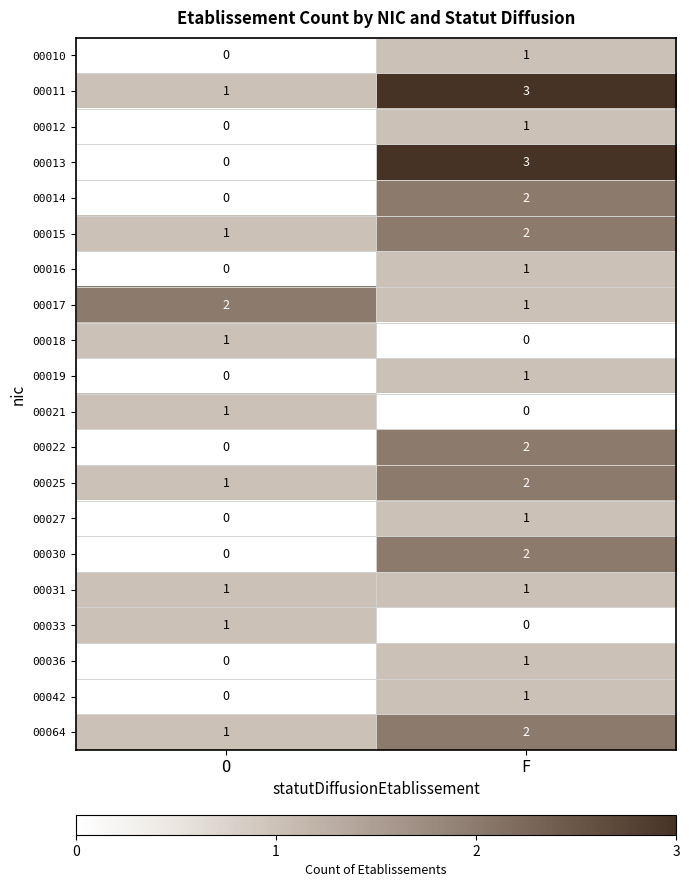

What is the sum of the 00011 values at F and O?

4